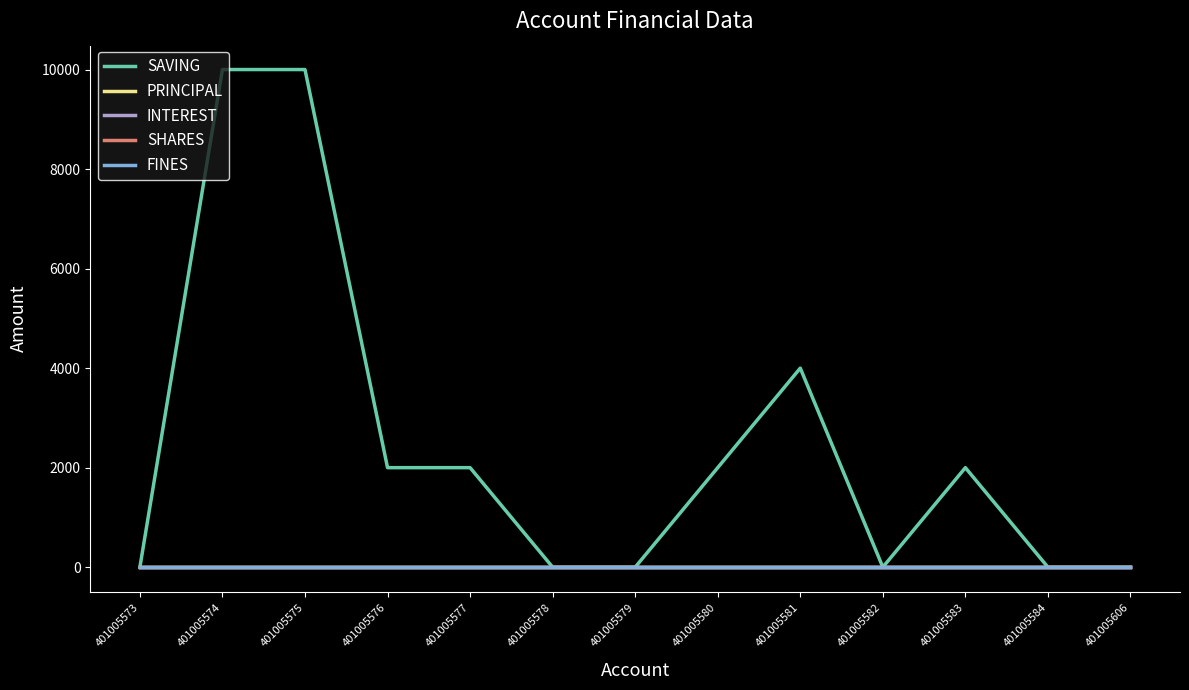

Which series has the largest total across all categories?

SAVING